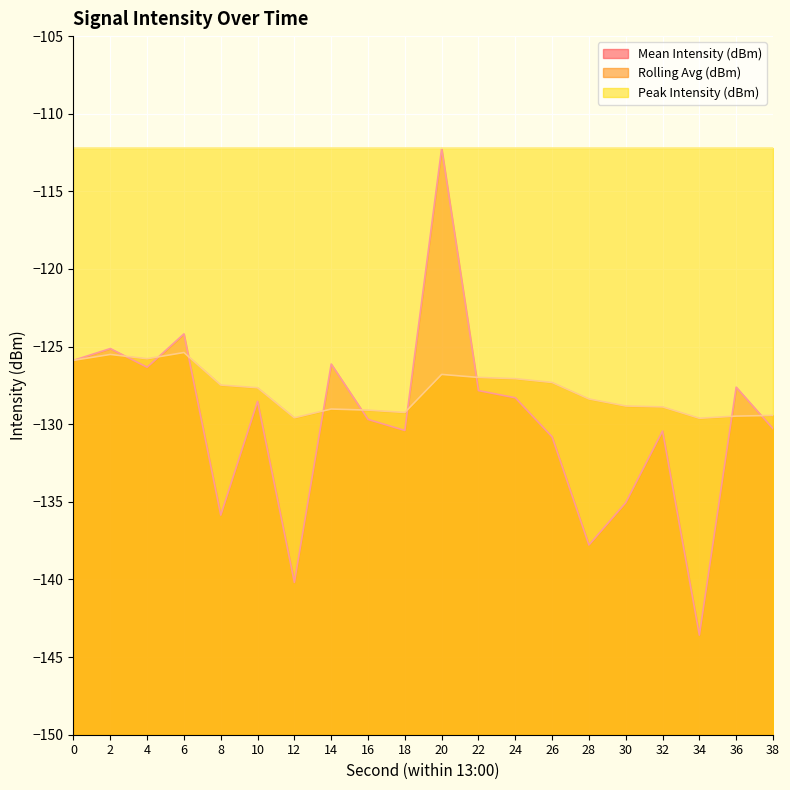

How many lines are shown in the chart?

3